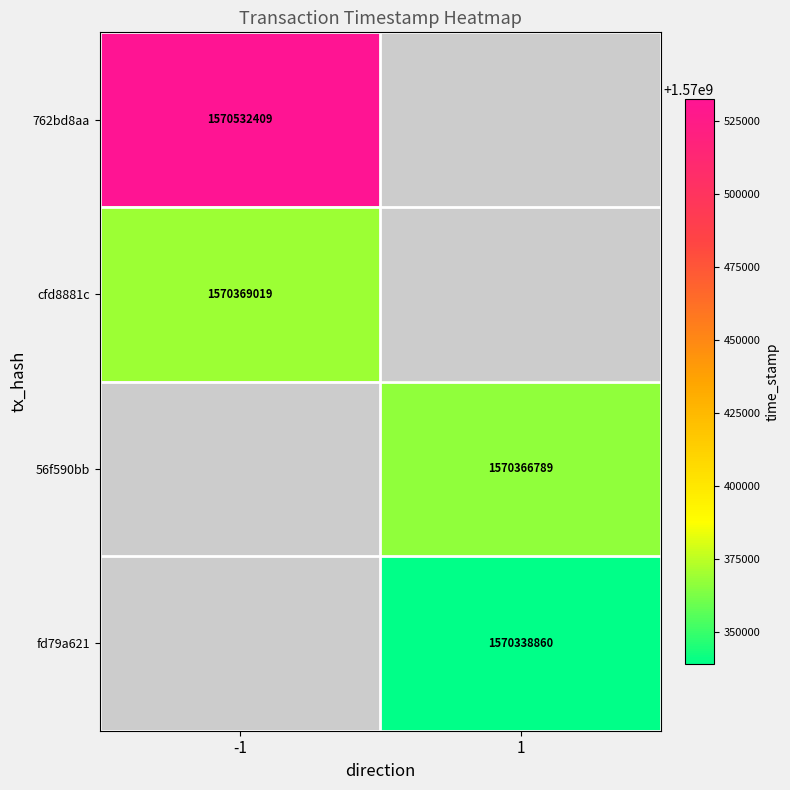

At which category does the chart reach its minimum across all series?

1